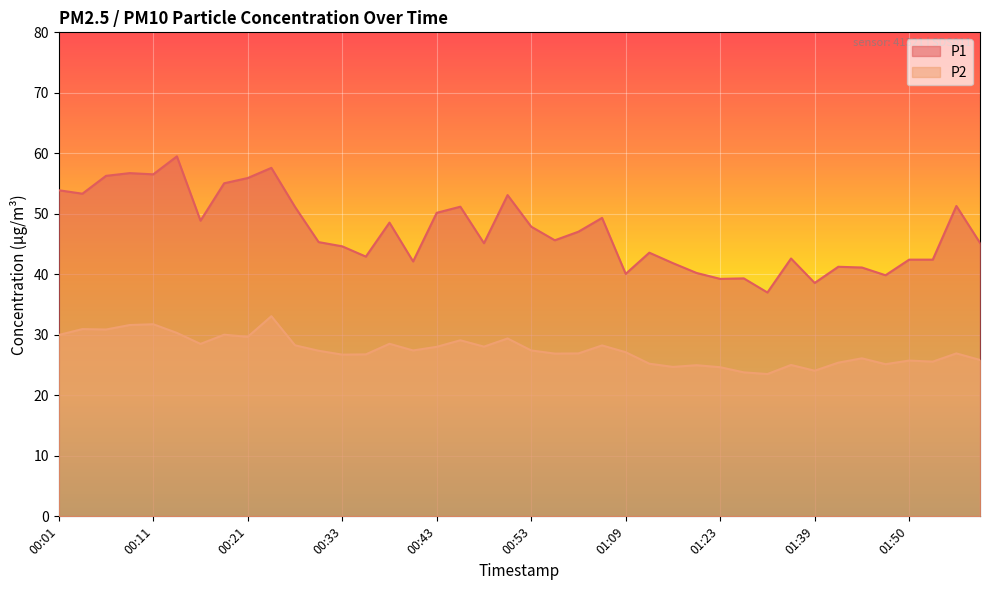

In P2, how many points are higher than both neighbors (excluding endpoints)?

13